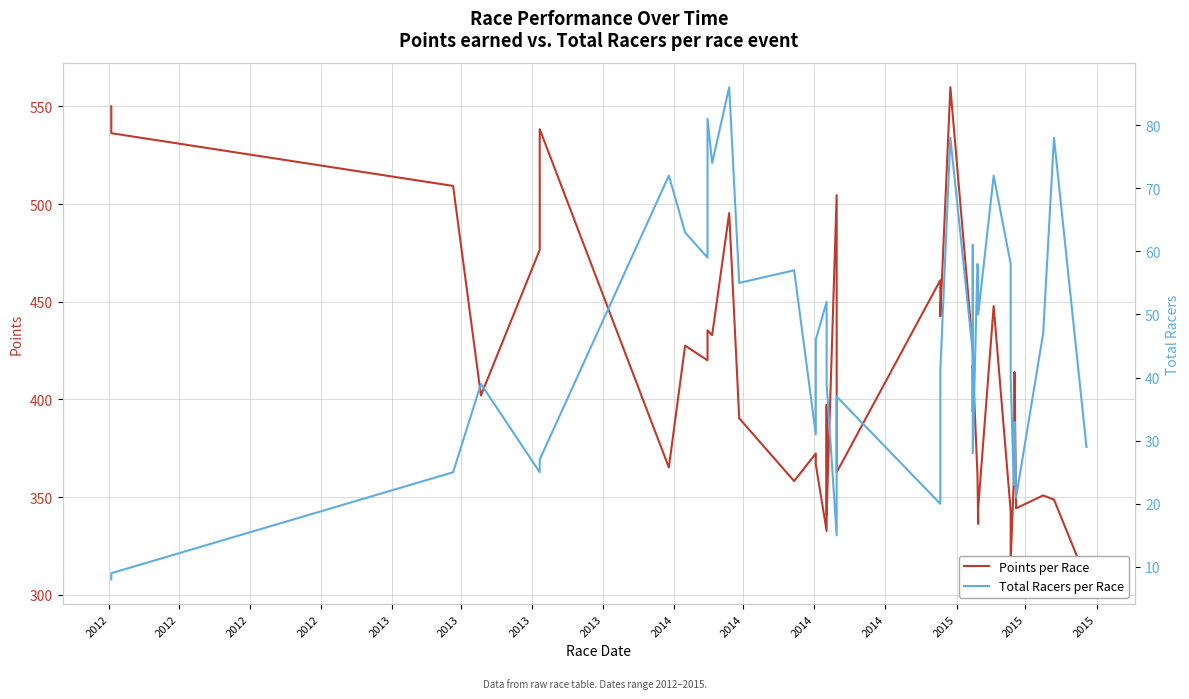

Where is the first local minimum for Total Racers per Race?

2013